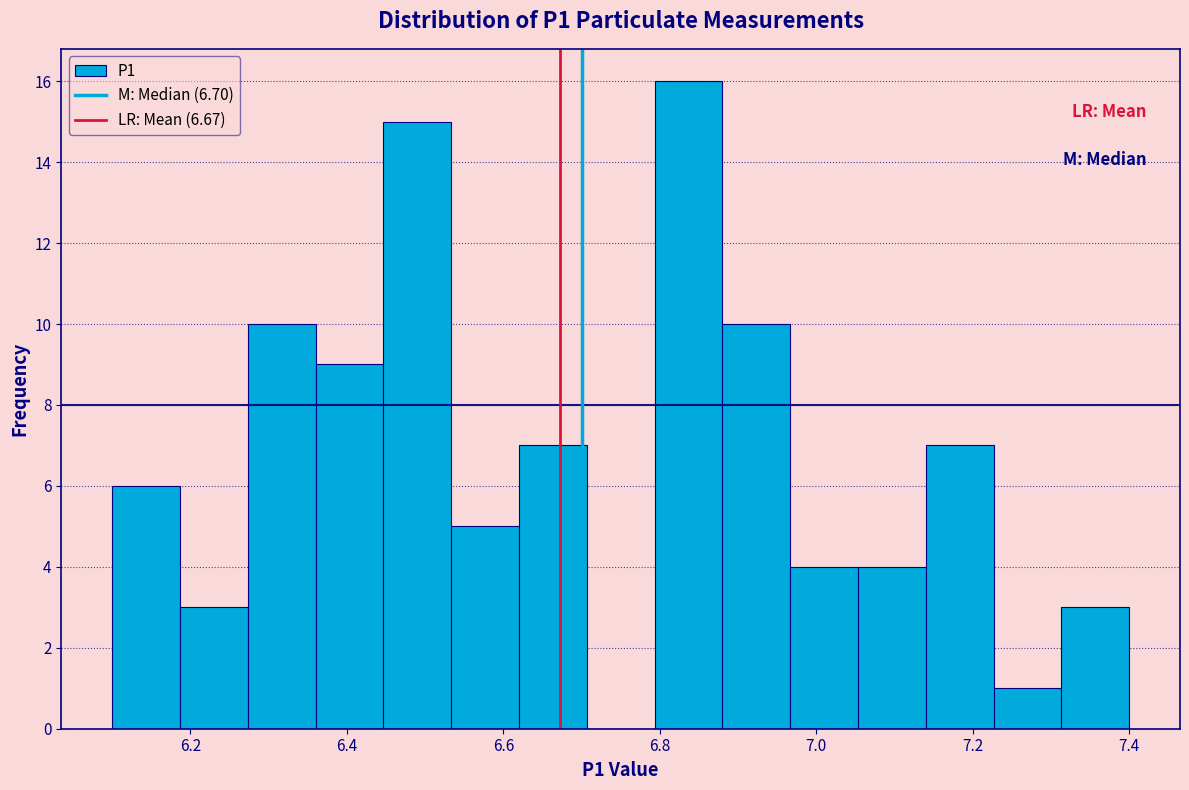

Reading left to right, transcribe this chart: for each bar, give the range it covers on the x-axis and its height. Neither the bar edges nor the heights are printed on the chart, so give them approximately, as read against the axes.

6.10 to 6.18: 6
6.18 to 6.28: 3
6.28 to 6.36: 10
6.36 to 6.44: 9
6.44 to 6.54: 15
6.54 to 6.62: 5
6.62 to 6.70: 7
6.70 to 6.80: 0
6.80 to 6.88: 16
6.88 to 6.96: 10
6.96 to 7.06: 4
7.06 to 7.14: 4
7.14 to 7.22: 7
7.22 to 7.32: 1
7.32 to 7.40: 3